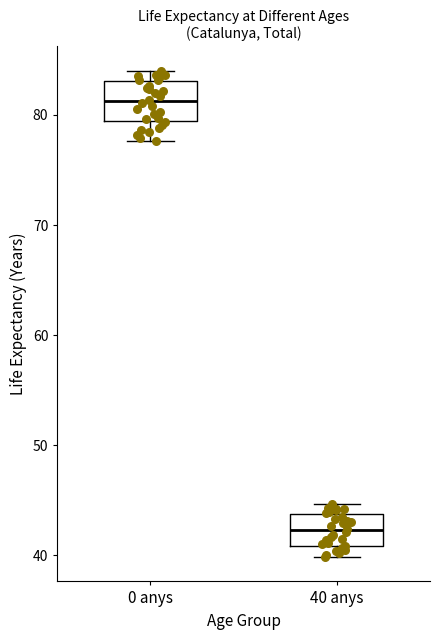

Reading left to right, read every box against the y-axis: the position of its median line, the range the box covers, and the ends of its whiskers. The values are not printed on the chart, so give them approximately, as read against the axis.

0 anys: median 81, box 79 to 83, whiskers 78 to 84
40 anys: median 42, box 41 to 44, whiskers 40 to 45